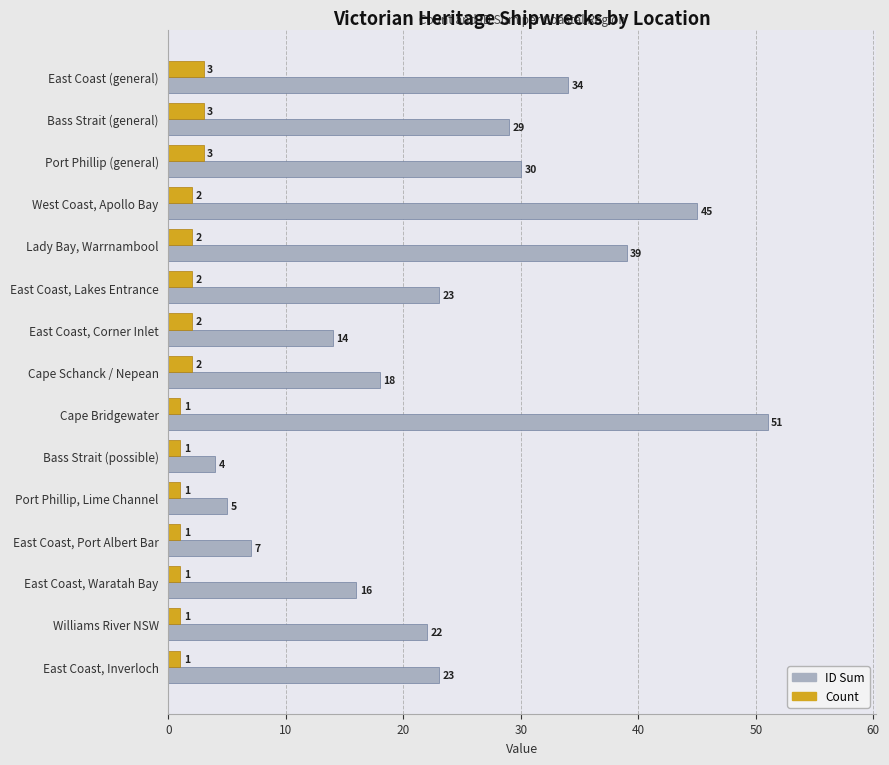

List the series in order of their overall mean, highest first.

ID Sum, Count